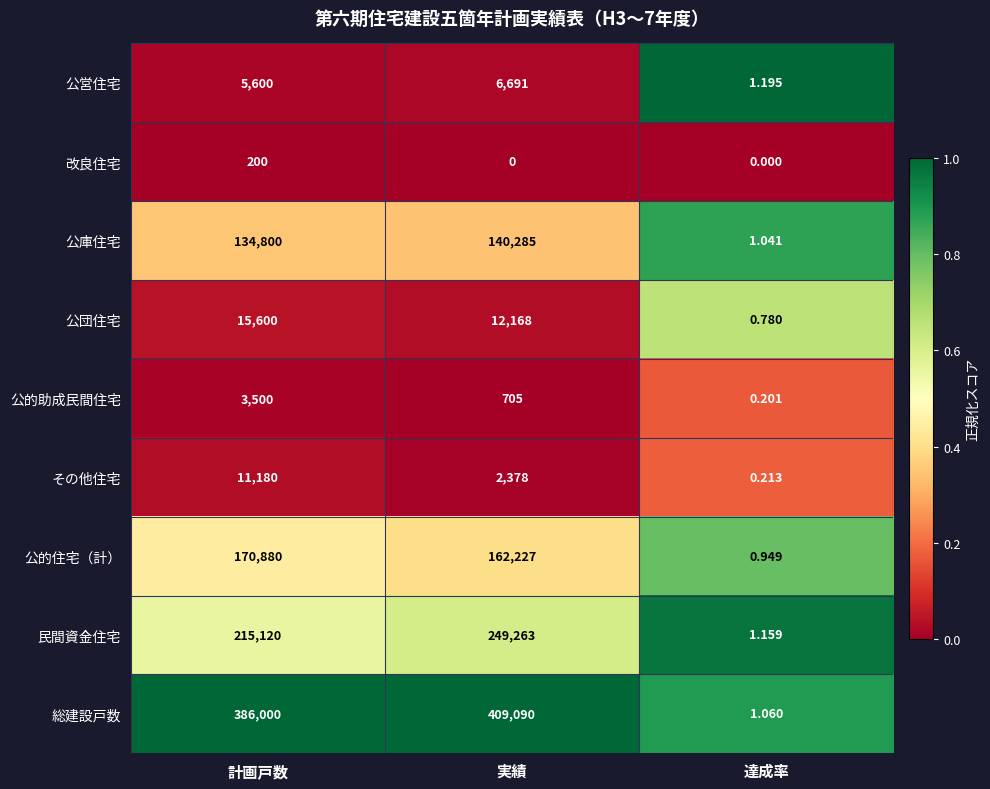

What is the spread (max minus min) of values at 計画戸数?

385800.0